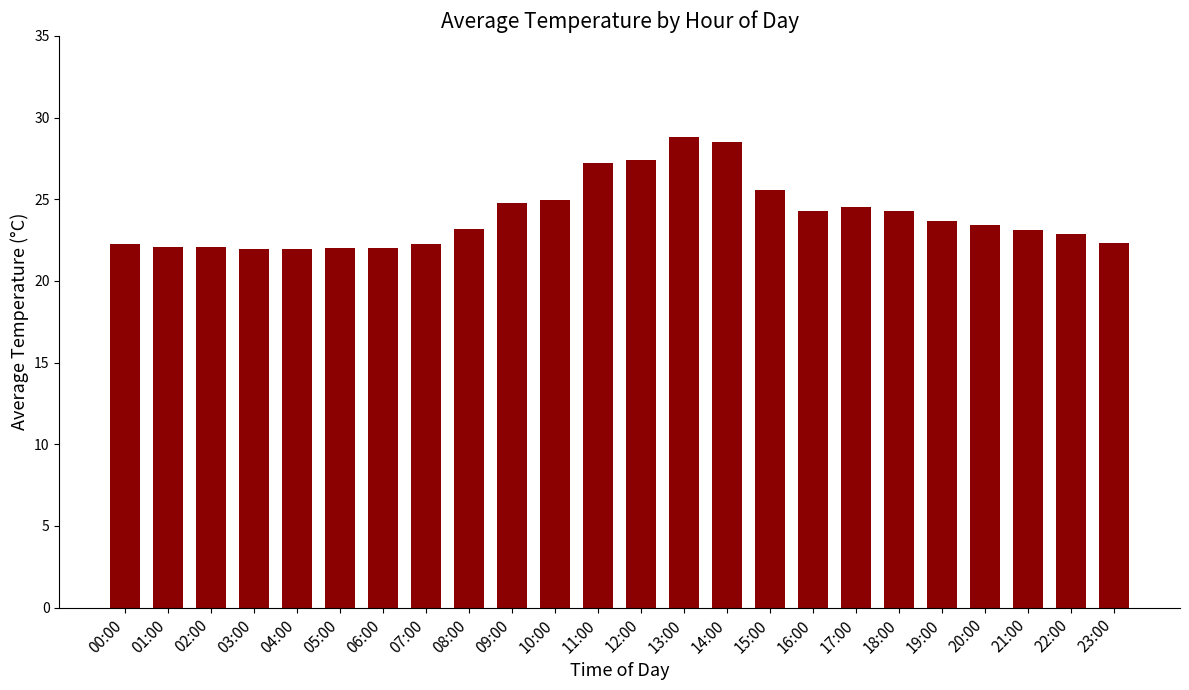

What is the value of the 7th bar from the left?

22.0